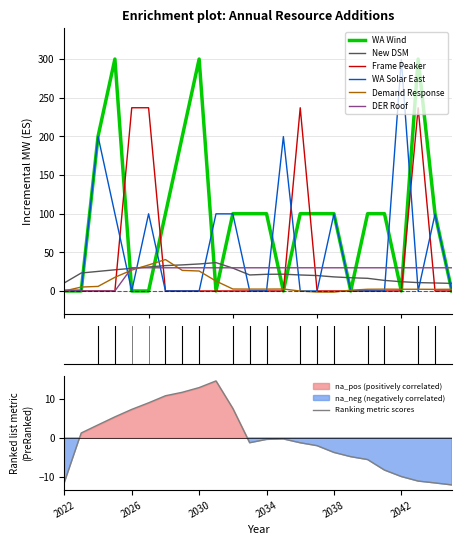

Which series ends up on top after the final intersection of Frame Peaker and DER Roof?

DER Roof